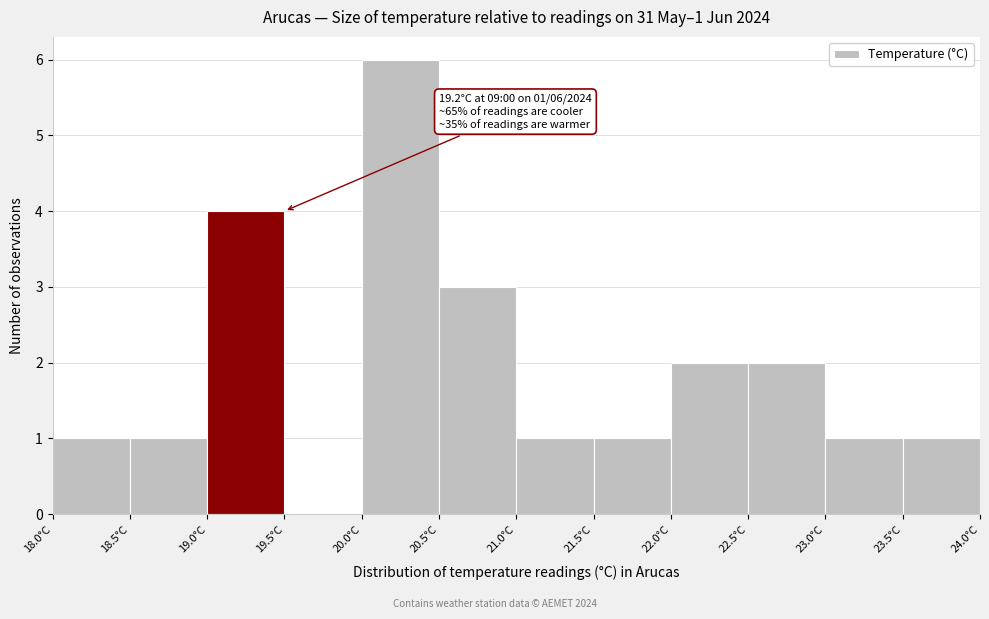

Which range on the x-axis has the tallest bar?

20.0 to 20.5